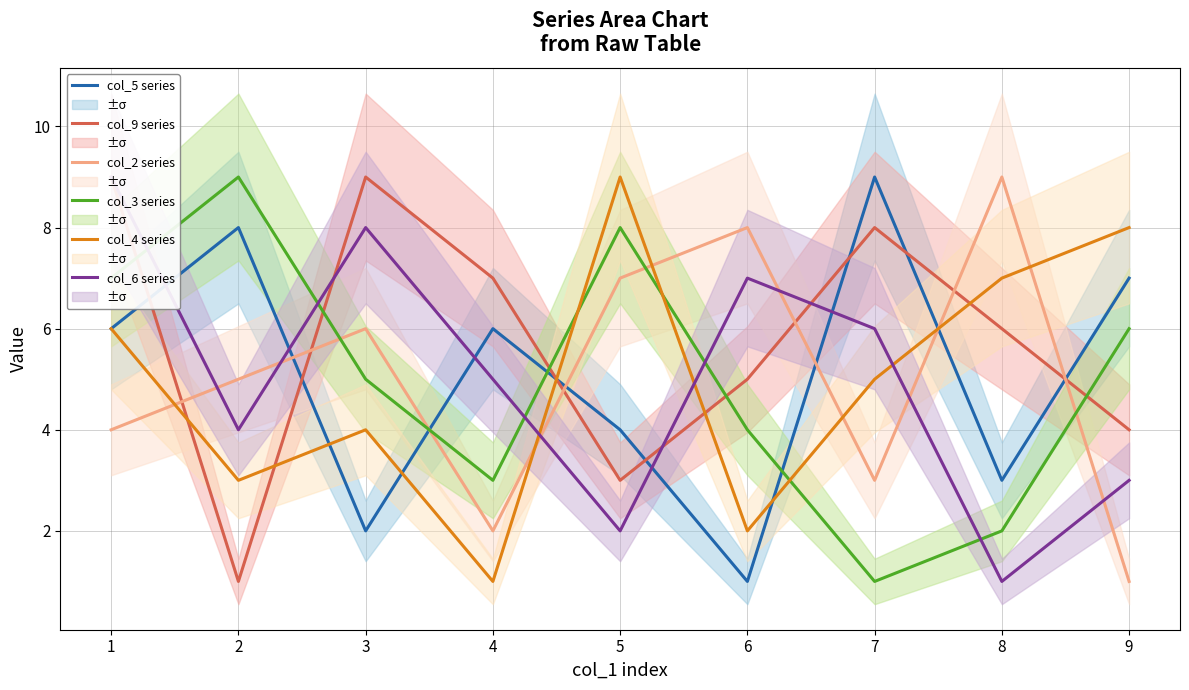

True or false: col_9 series and col_3 series cross at least once.

True